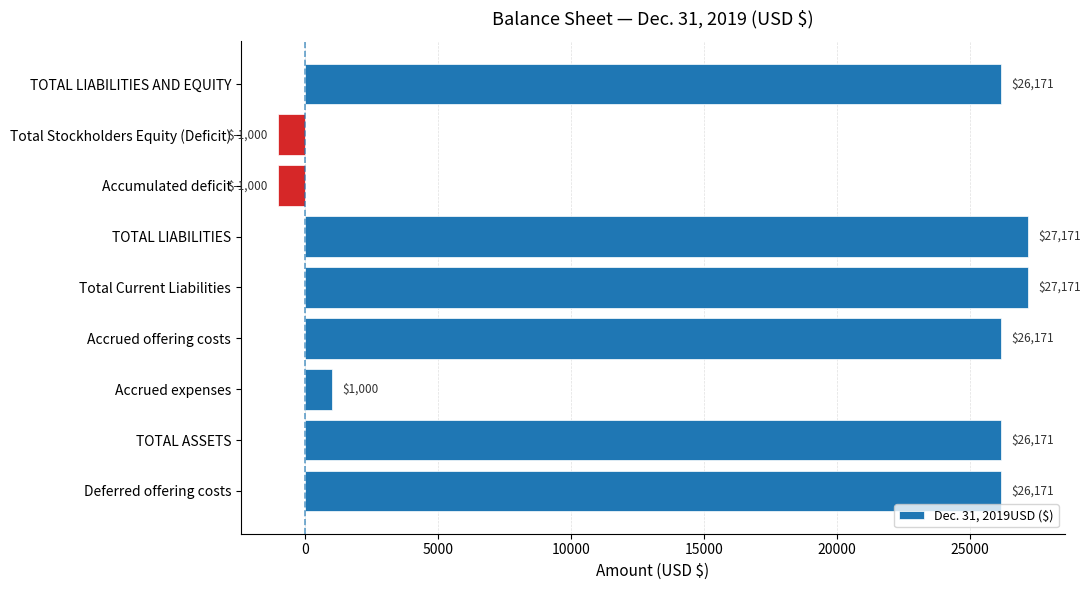

Reading top to bottom, extract all data points from this chart.

26171	-1000	-1000	27171	27171	26171	1000	26171	26171